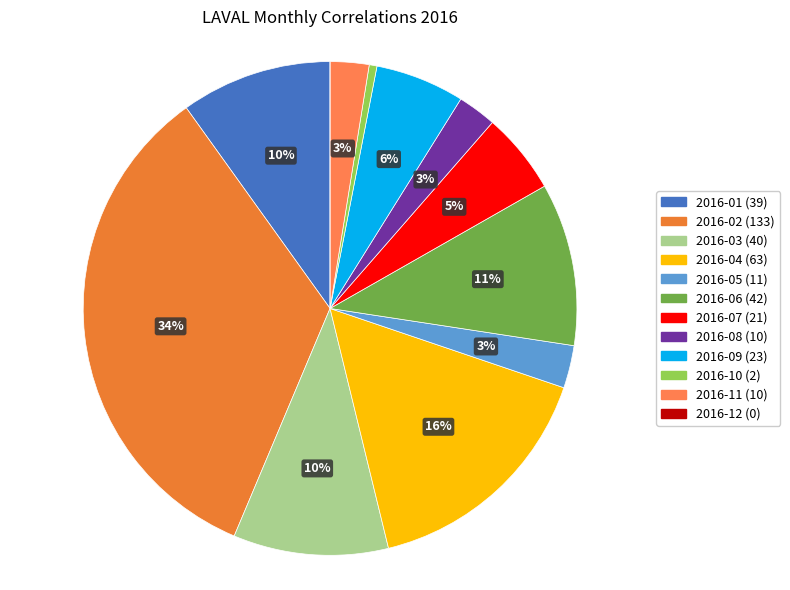

What is the change in value from 2016-03 to 2016-08?

-30